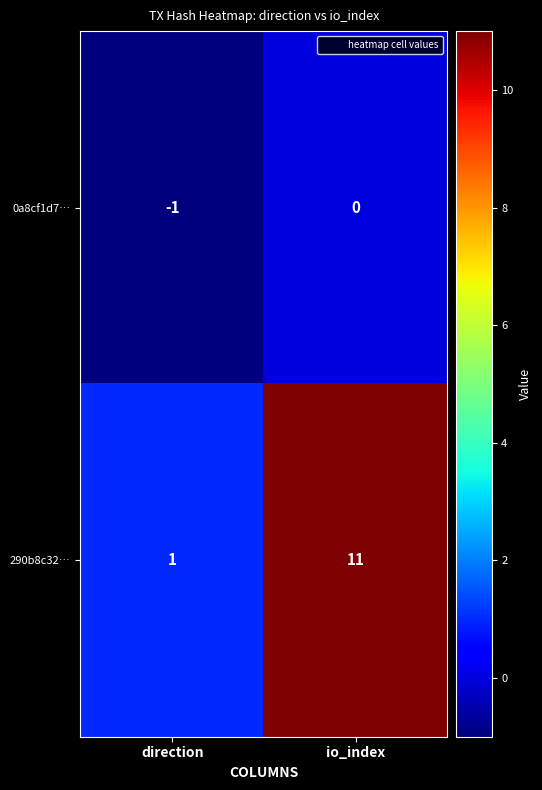

At how many categories does at least one series exceed 5?

1